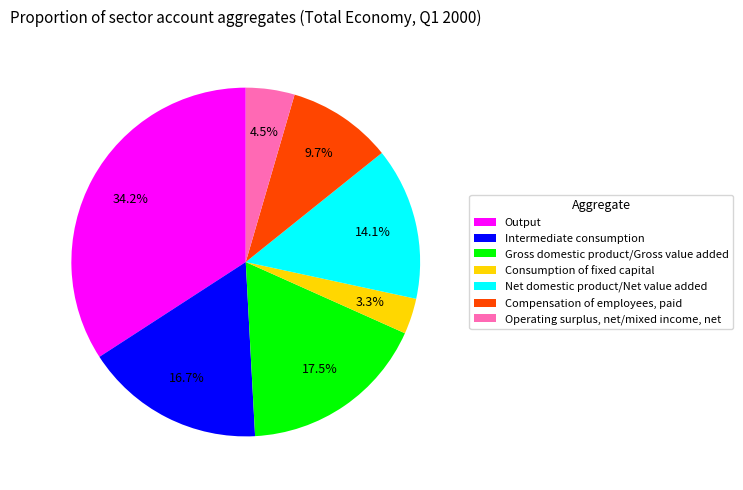

How much of the chart is everything except Output?

65.8%